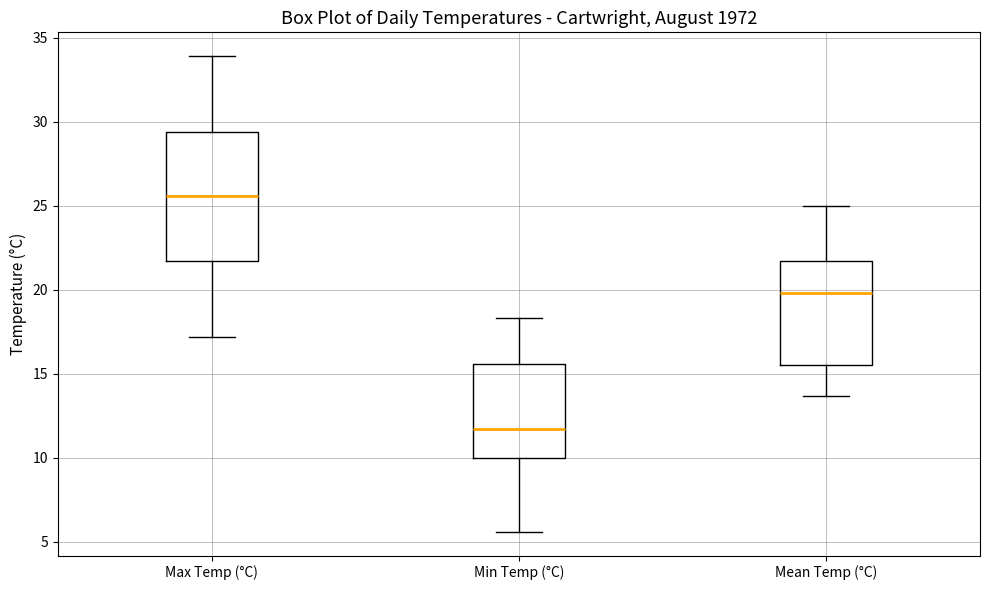

Where is the upper edge of the box for Min Temp (°C) on the y-axis? The values are not printed on the chart, so give them approximately, as read against the axis.

15.5